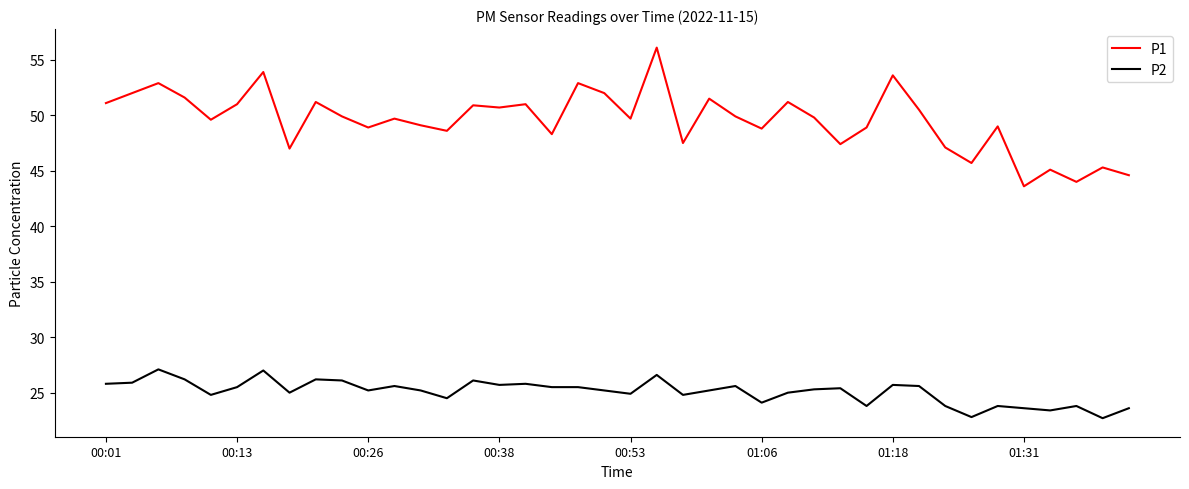

What is the minimum value shown in the chart?

22.7